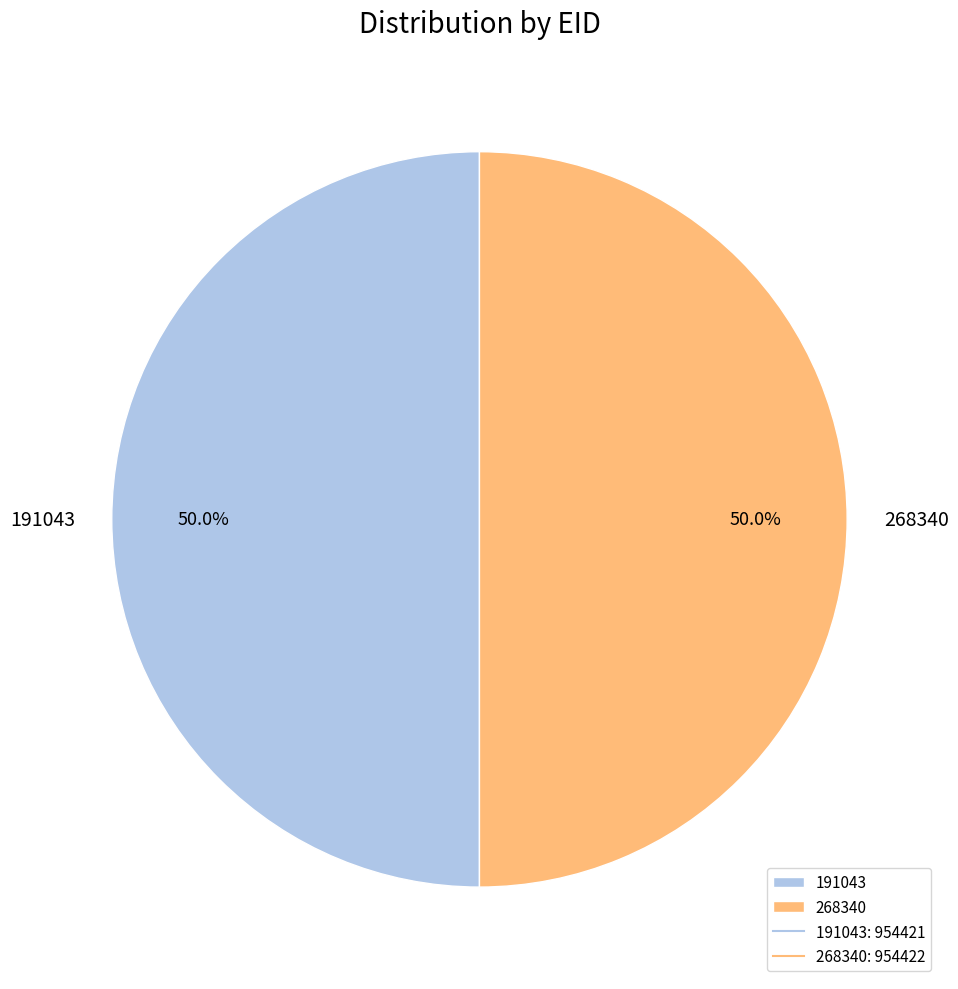

To the nearest percent, what is the average slice percentage?

50%